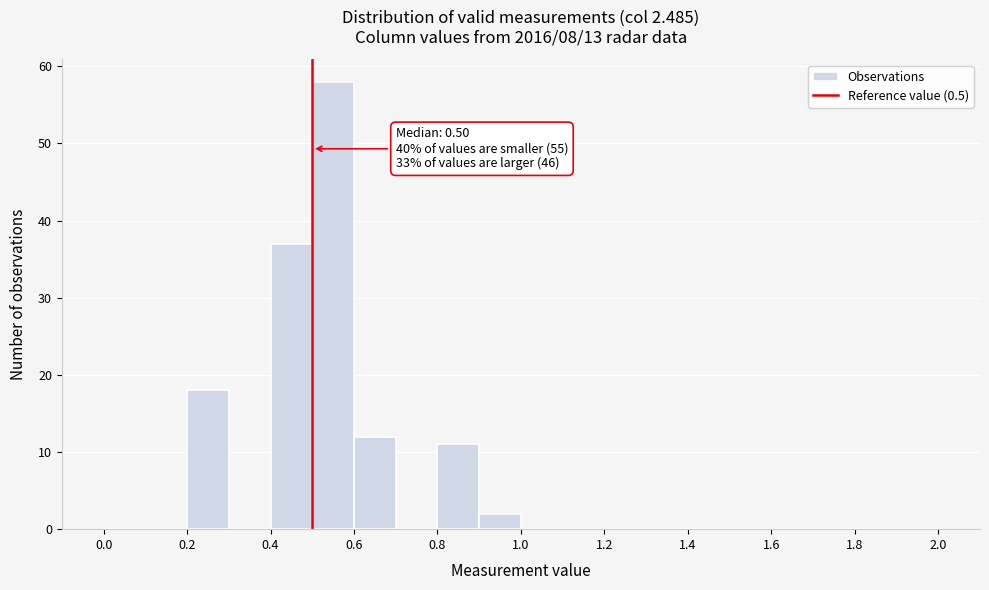

Over which range of the x-axis is the bar tallest?

0.5 to 0.6